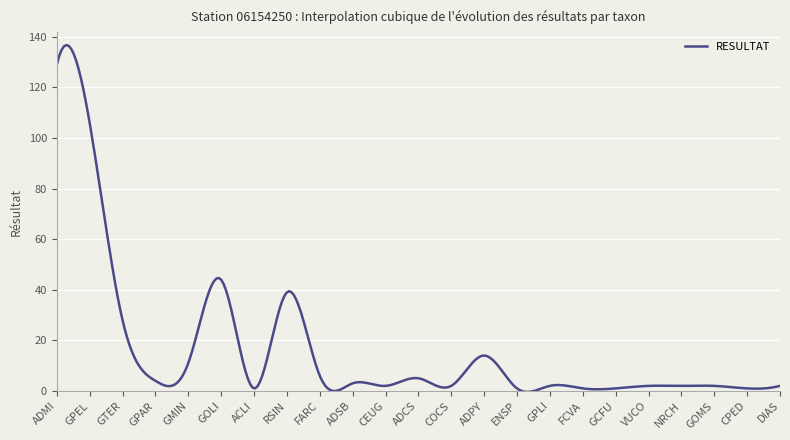

What is the greatest value displayed?

136.8